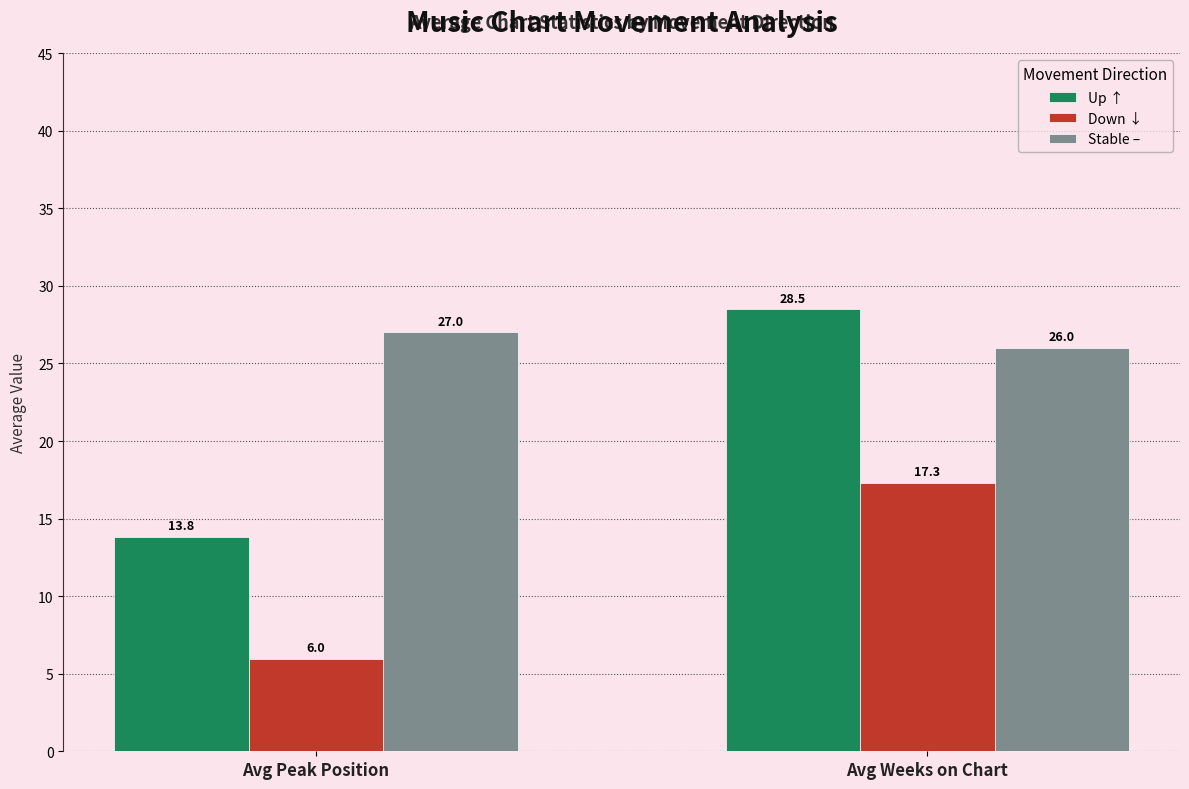

What is the average value of the Up ↑ series?

21.2